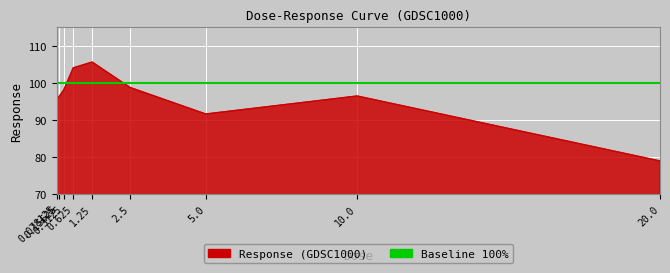

At which label is the value closest to 92?

5.0